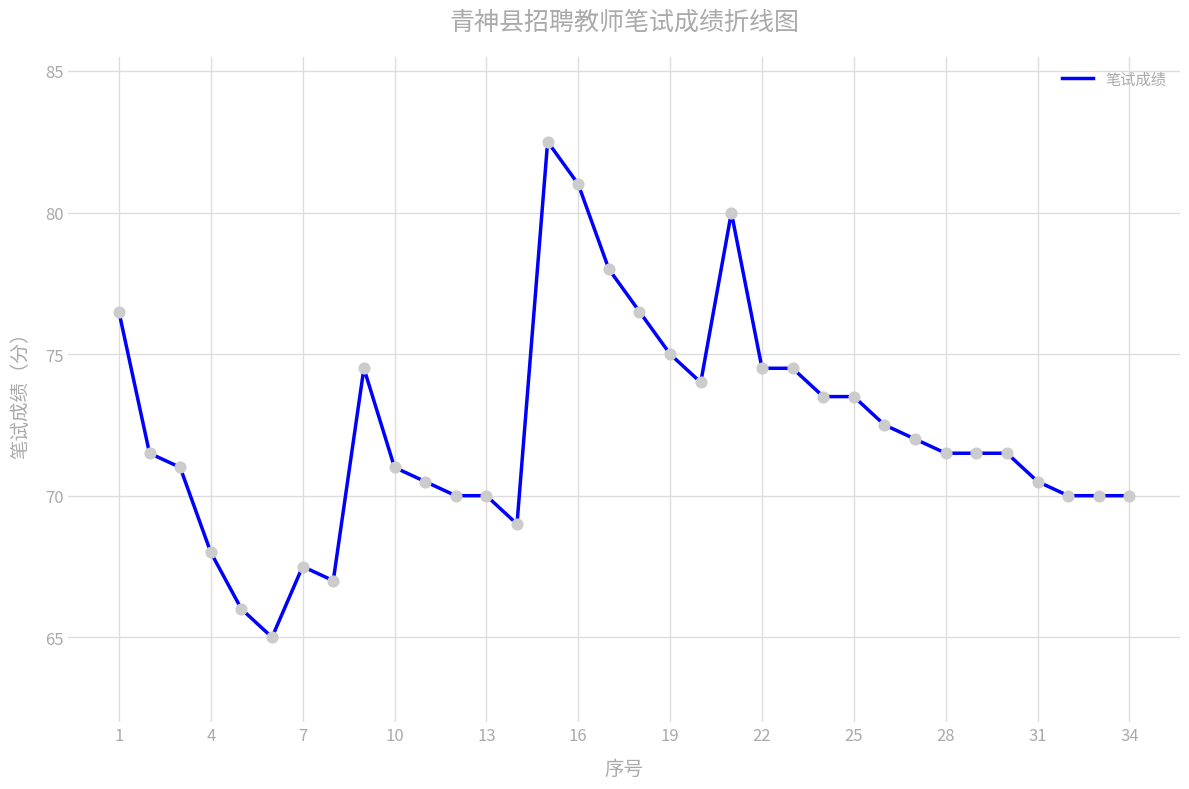

What is the minimum value shown in the chart?

65.0